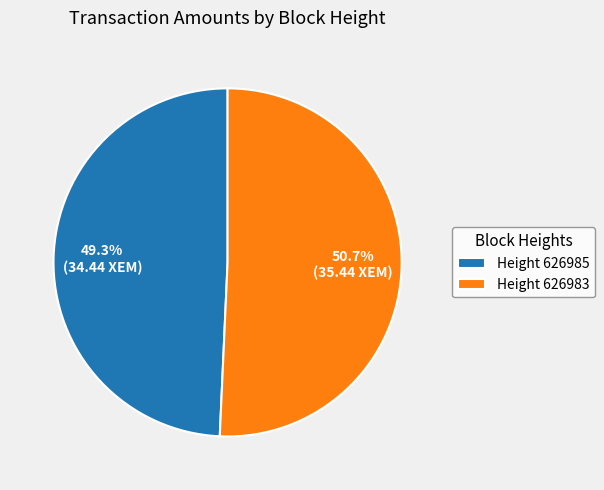

What is the total percentage of Height 626985 and Height 626983?

100.0%